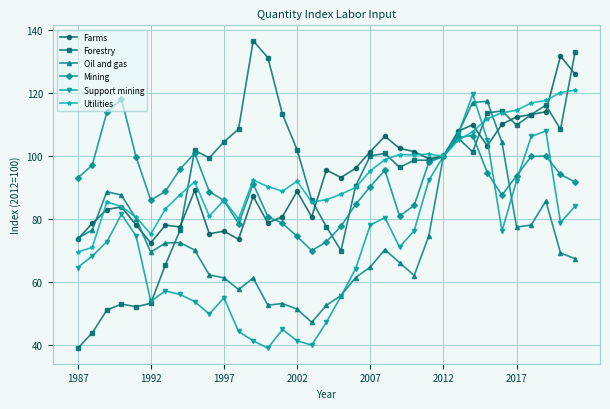

What is the maximum value for Mining?

118.1